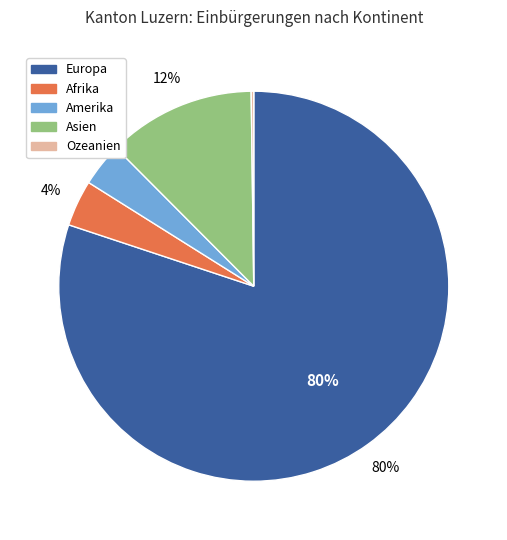

The Amerika slice represents 15% of the pie. True or false?

False